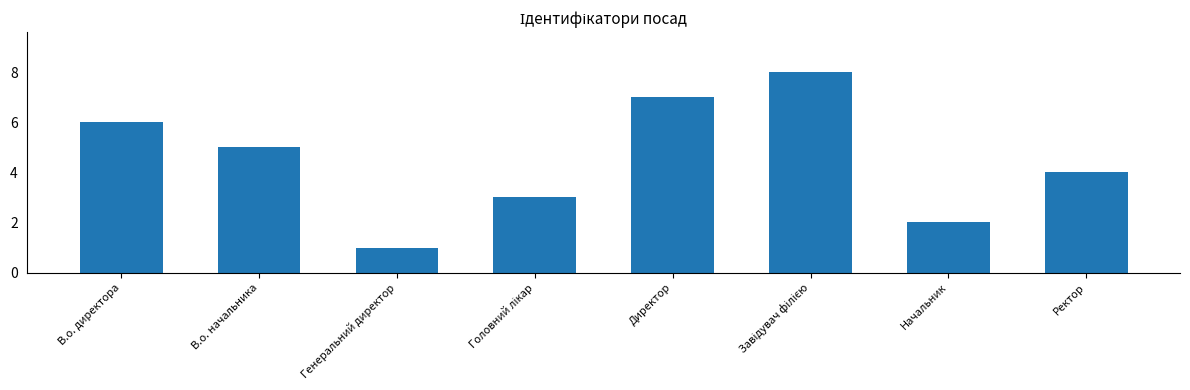

What is the sum of the values at Ректор and В.о. директора?

10